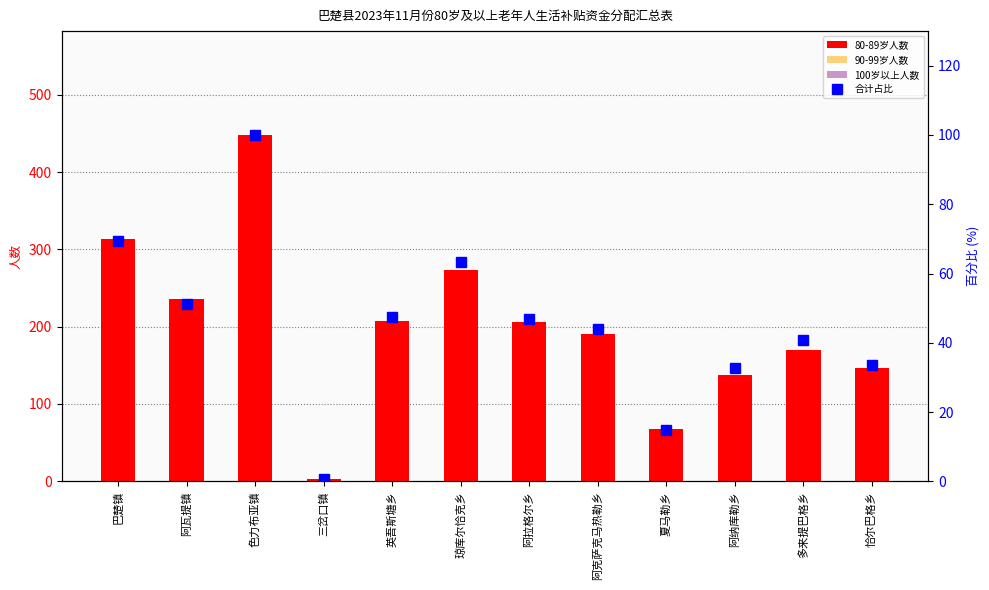

The value of 90-99岁人数 at 巴楚镇 is 40.0. True or false?

True